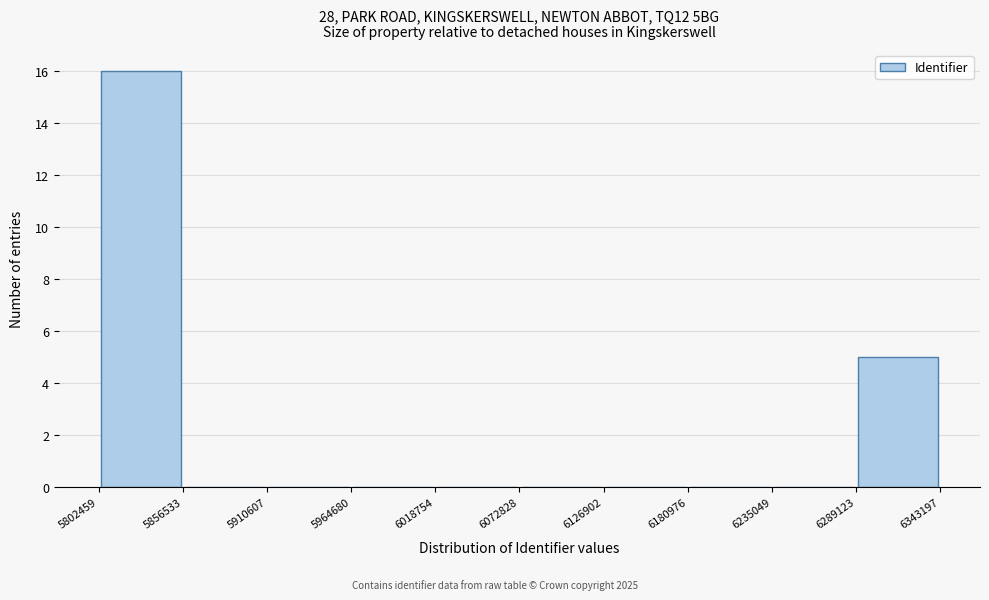

Reading left to right, transcribe this chart: for each bar, give the range it covers on the x-axis and its height. The values are not printed on the chart, so give them approximately, as read against the axis.

5802459 to 5856533: 16
5856533 to 5910607: 0
5910607 to 5964680: 0
5964680 to 6018754: 0
6018754 to 6072828: 0
6072828 to 6126902: 0
6126902 to 6180976: 0
6180976 to 6235049: 0
6235049 to 6289123: 0
6289123 to 6343197: 5